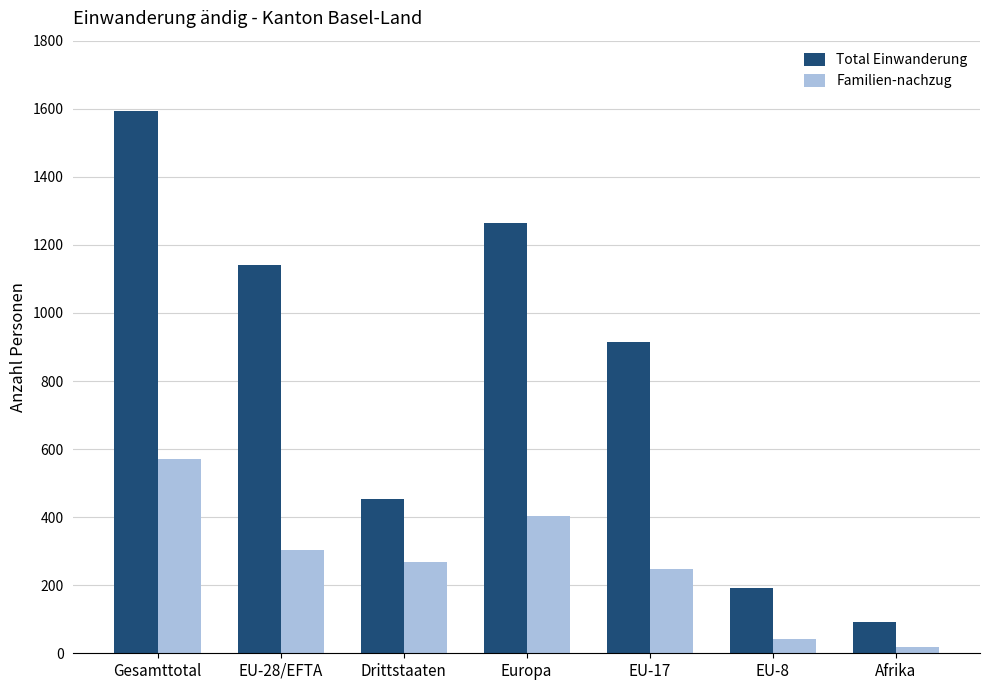

How many data points does each series have?

7